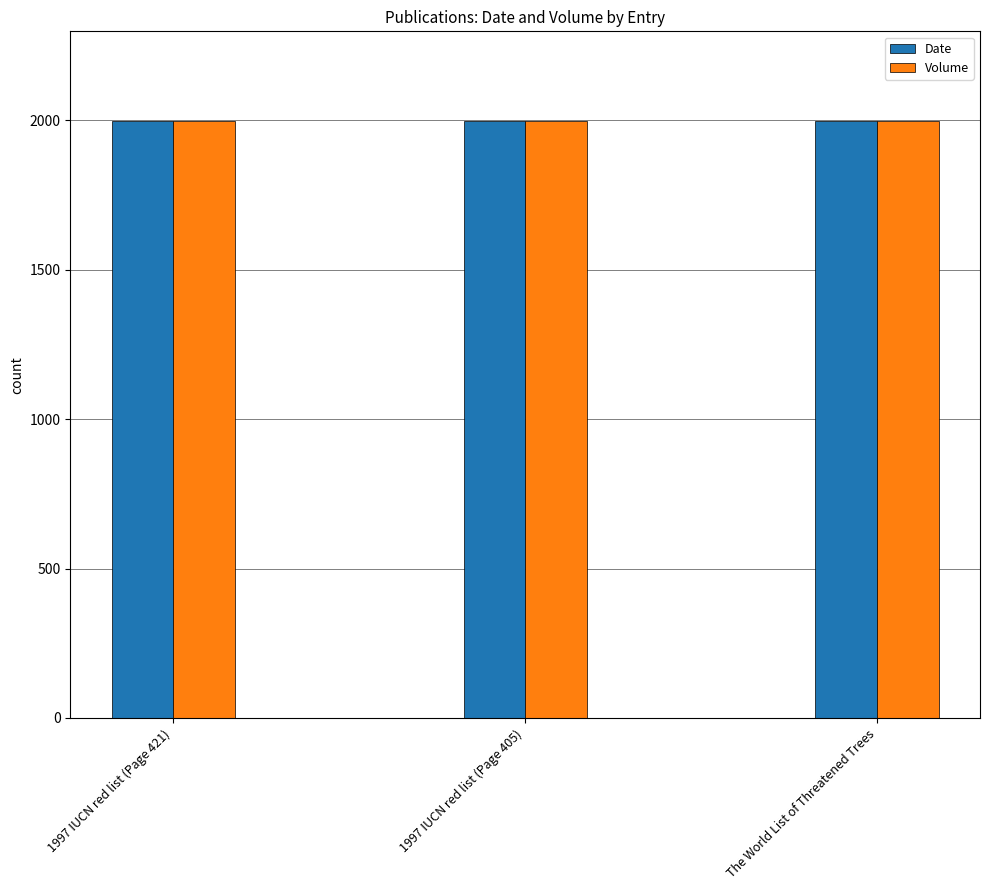

Does the chart contain stacked bars?

No